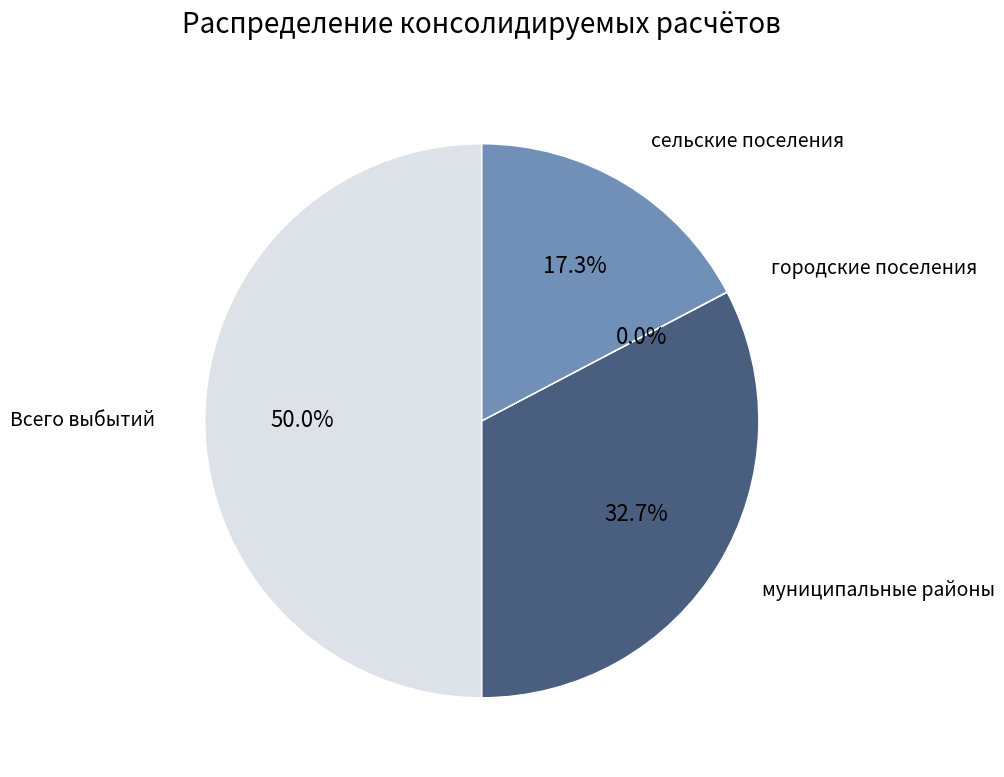

Which category has the smallest portion of the pie?

бюджеты городских поселений